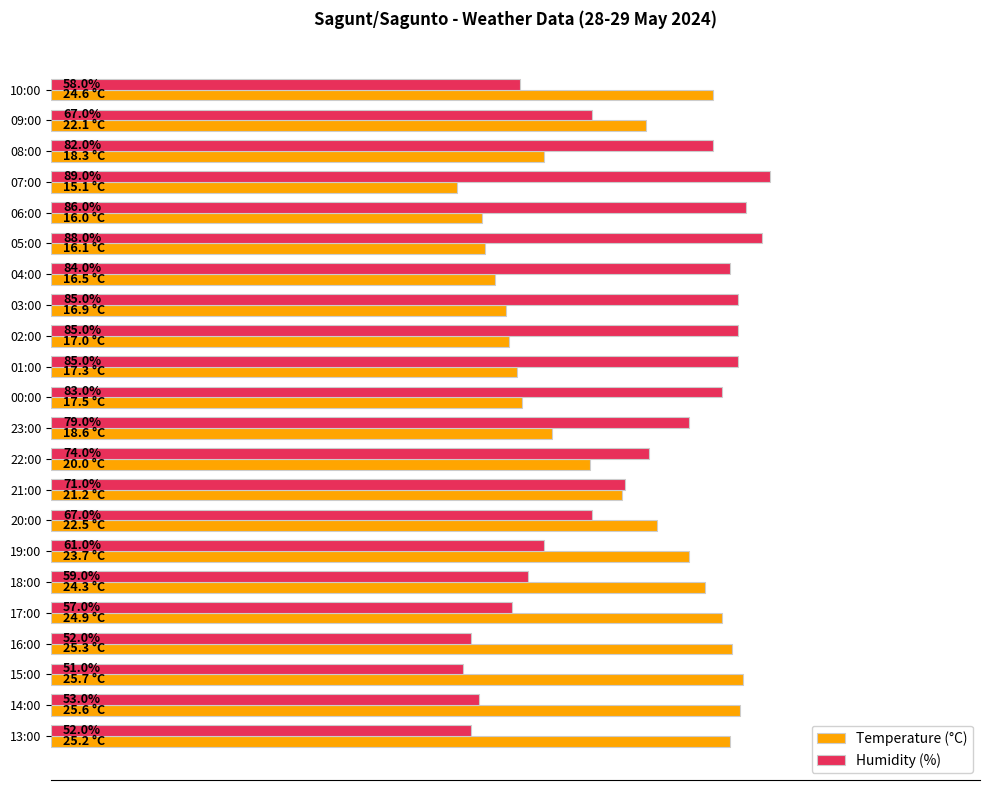

What are all the series names shown in the legend?

Temperature (°C), Humidity (%)